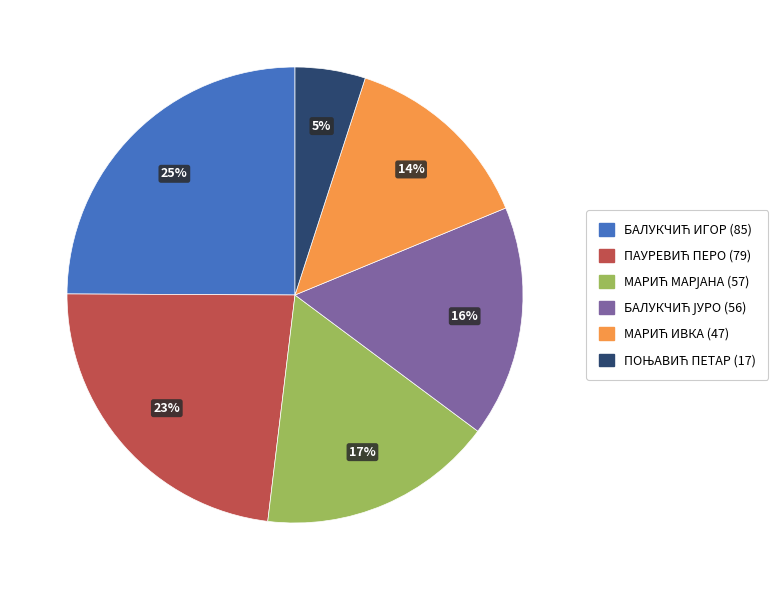

Is there any slice that represents more than half of the pie?

No